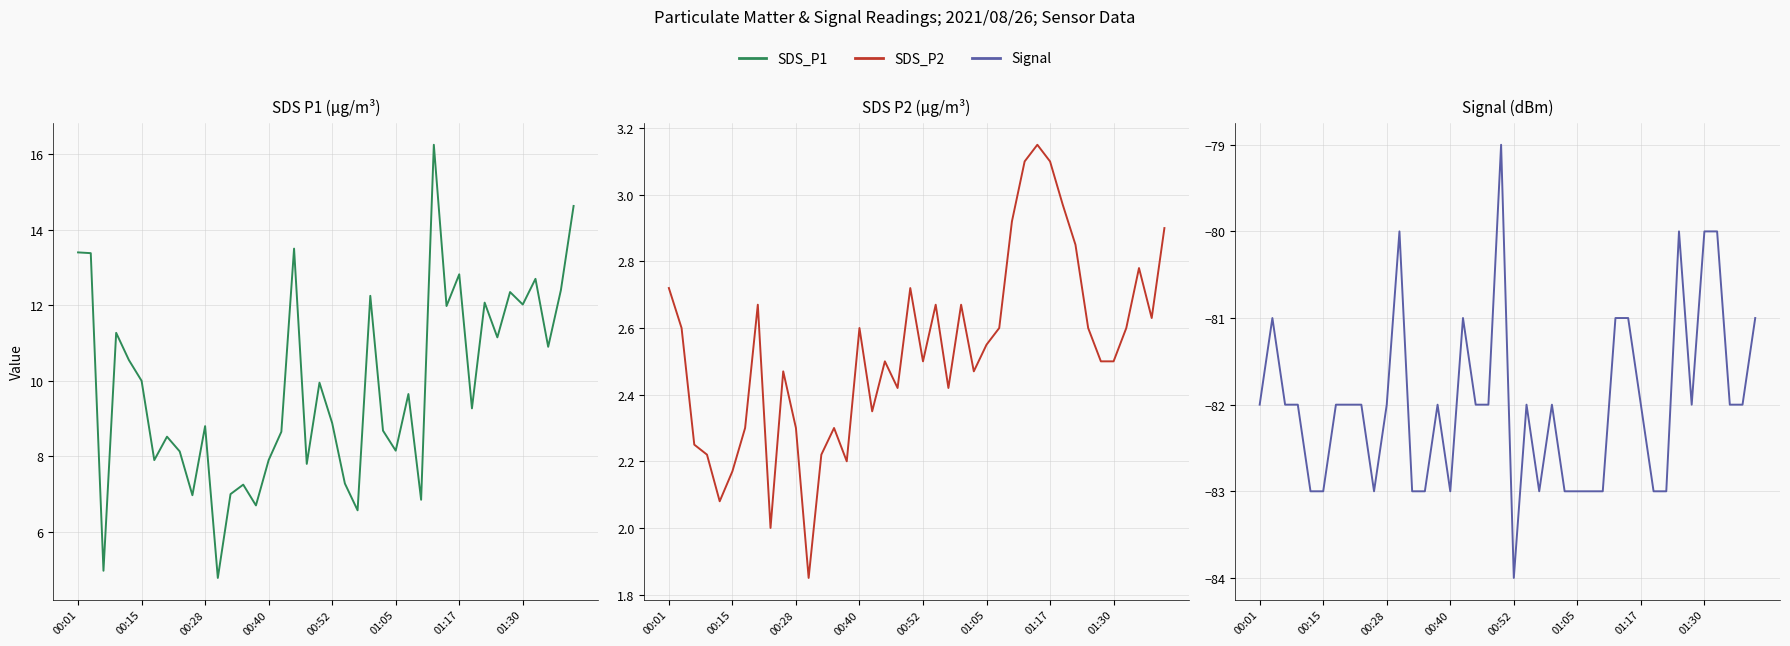

Which series has the widest spread of values?

SDS_P1